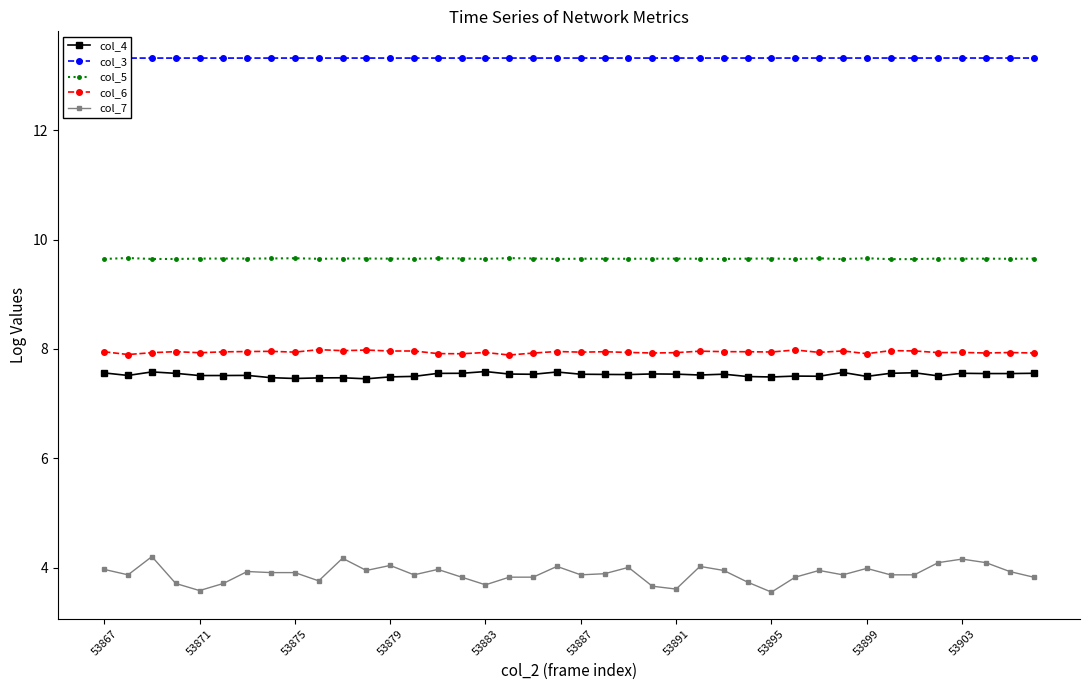

What is the highest value of the col_6 series?

8.0